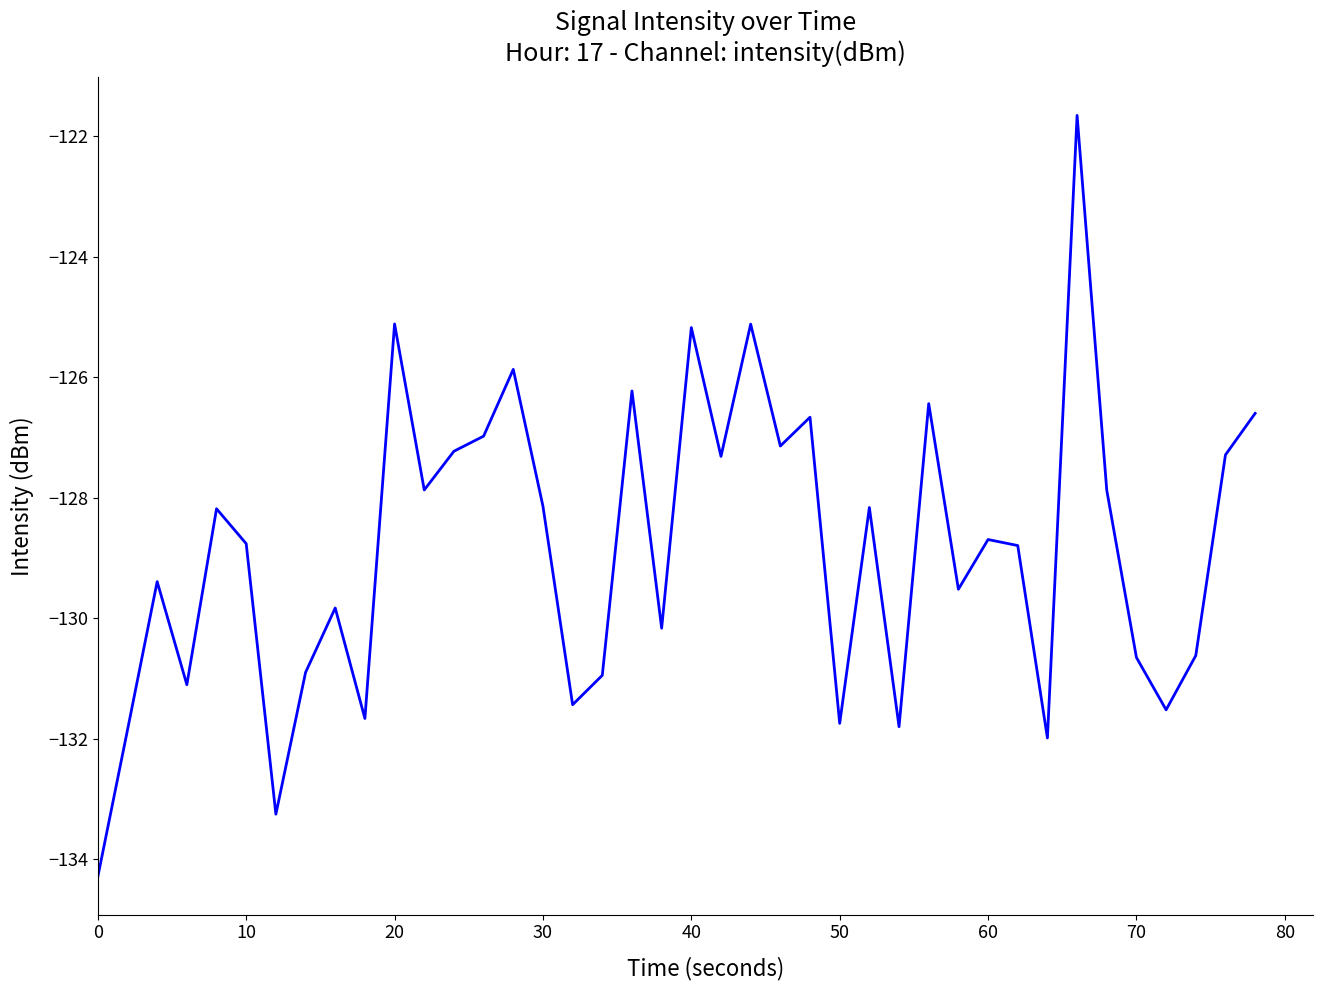

What is the maximum value shown in the chart?

-121.7